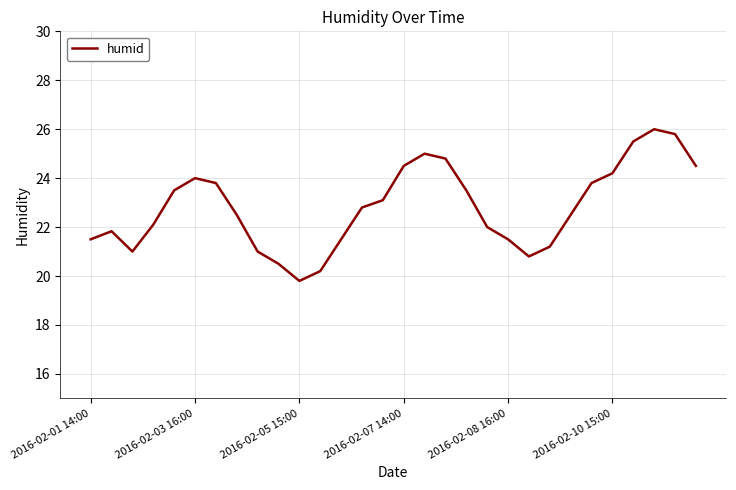

What is the minimum value shown in the chart?

19.8